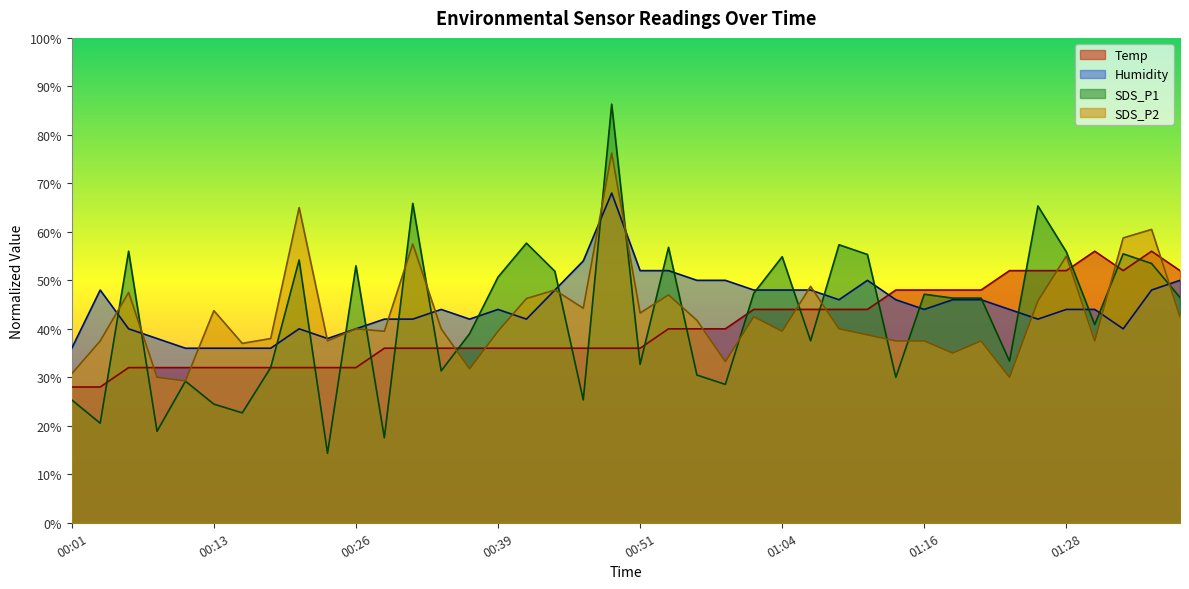

Reading left to right, list all the values displayed in this chart.

Temp: 28.0	28.0	32.0	32.0	32.0	32.0	32.0	32.0	32.0	32.0	32.0	36.0	36.0	36.0	36.0	36.0	36.0	36.0	36.0	36.0	36.0	40.0	40.0	40.0	44.0	44.0	44.0	44.0	44.0	48.0	48.0	48.0	48.0	52.0	52.0	52.0	56.0	52.0	56.0	52.0
Humidity: 36.0	48.0	40.0	38.0	36.0	36.0	36.0	36.0	40.0	38.0	40.0	42.0	42.0	44.0	42.0	44.0	42.0	48.0	54.0	68.0	52.0	52.0	50.0	50.0	48.0	48.0	48.0	46.0	50.0	46.0	44.0	46.0	46.0	44.0	42.0	44.0	44.0	40.0	48.0	50.0
SDS_P1: 25.3	20.5	56.0	18.9	29.2	24.5	22.7	32.0	54.2	14.3	53.0	17.5	65.9	31.3	39.0	50.7	57.7	51.9	25.3	86.3	32.7	56.8	30.5	28.5	47.3	54.9	37.5	57.3	55.3	30.0	47.1	46.3	46.3	33.3	65.3	55.9	40.9	55.5	53.5	46.5
SDS_P2: 30.8	37.5	47.5	30.0	29.2	43.8	37.0	38.0	65.0	37.5	40.0	39.5	57.5	40.0	31.8	39.5	46.2	48.0	44.2	76.2	43.2	47.0	41.8	33.2	42.5	39.5	48.8	40.0	38.8	37.5	37.5	35.0	37.5	30.0	45.8	55.0	37.5	58.8	60.5	42.5